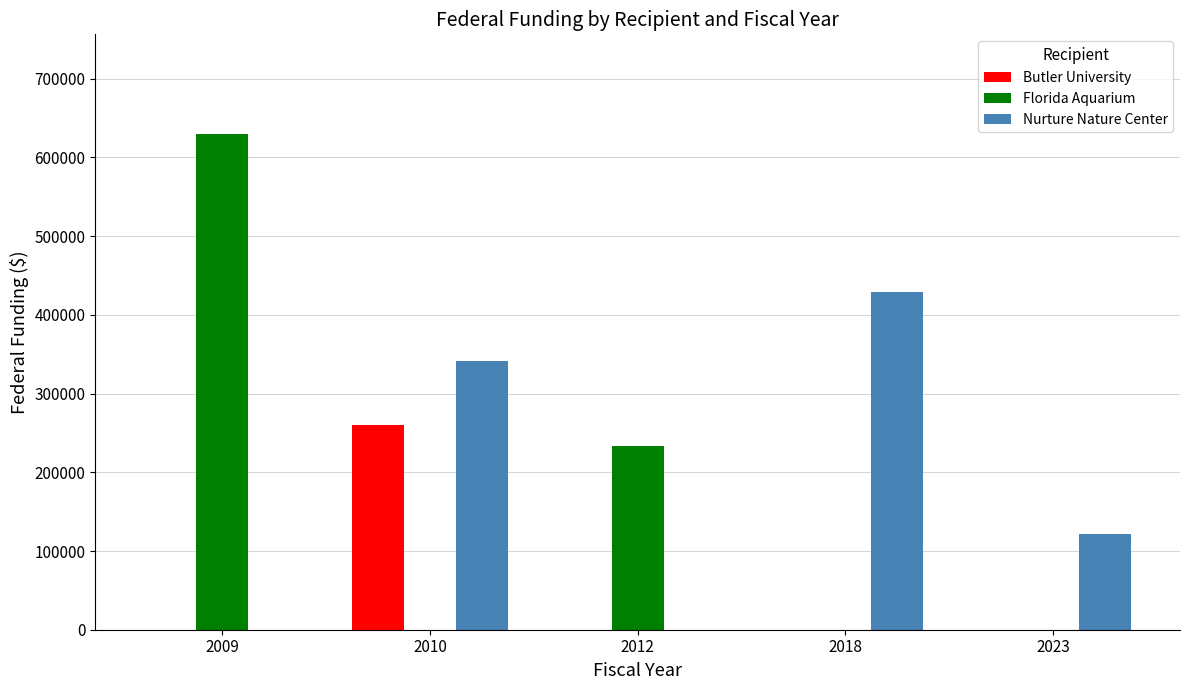

What is the spread (max minus min) of values at 2018?

429420